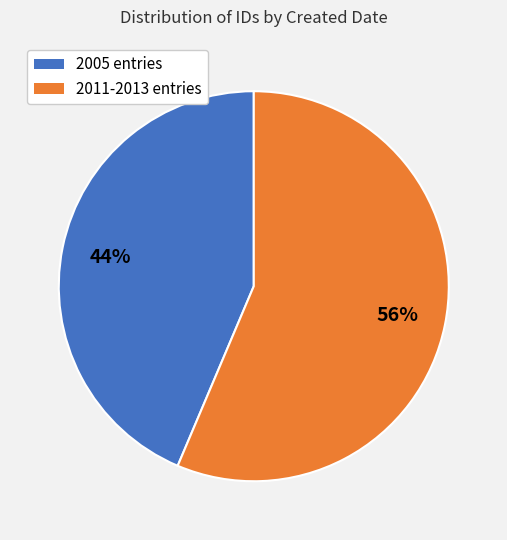

How many segments does this pie chart have?

2